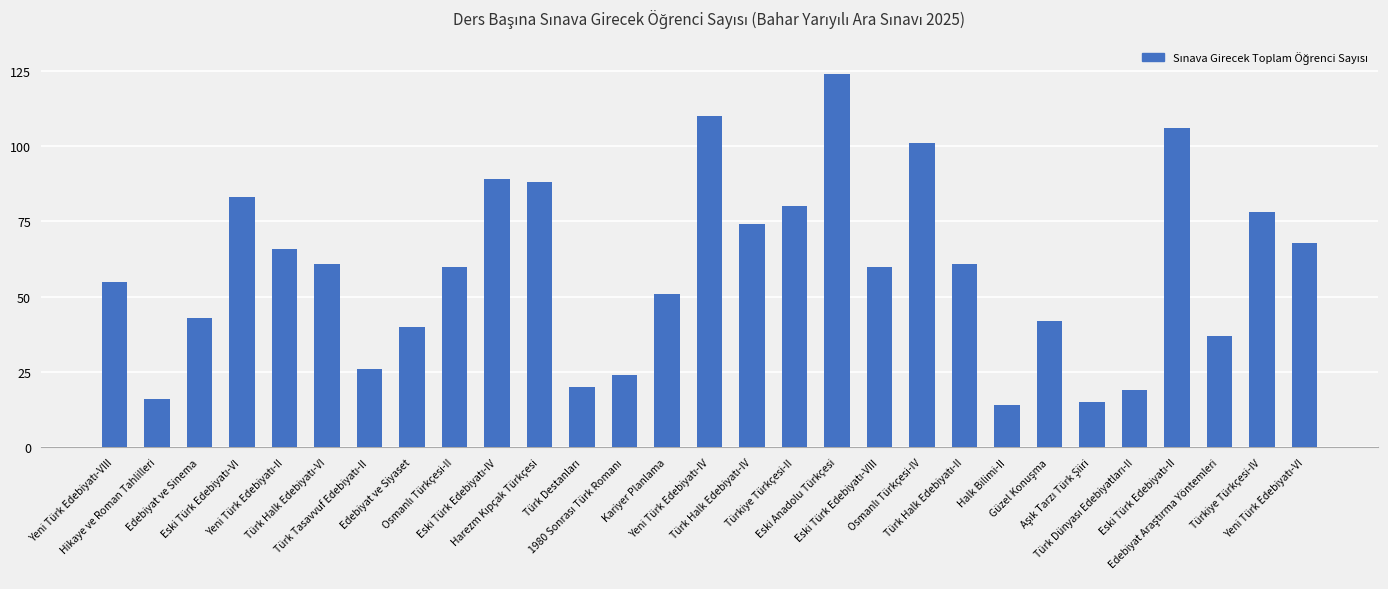

What is the sum of all values?

1711